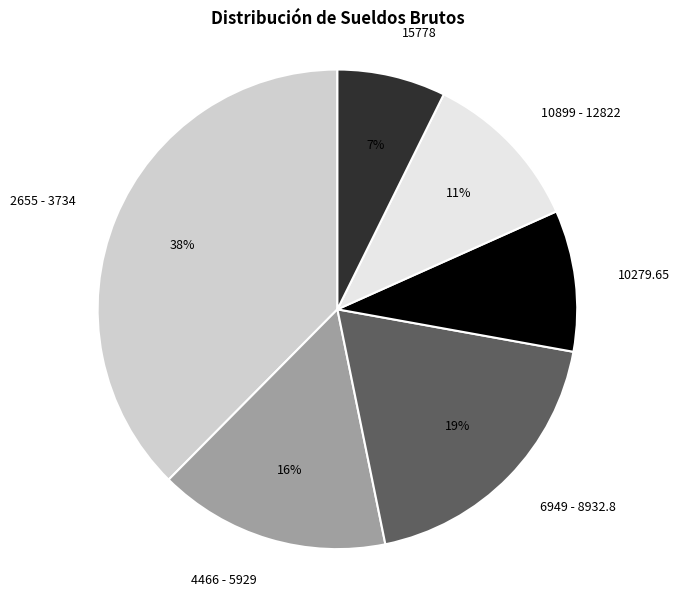

What is the ratio of the value at 6949 - 8932.8 to the value at 4466 - 5929?

1.2